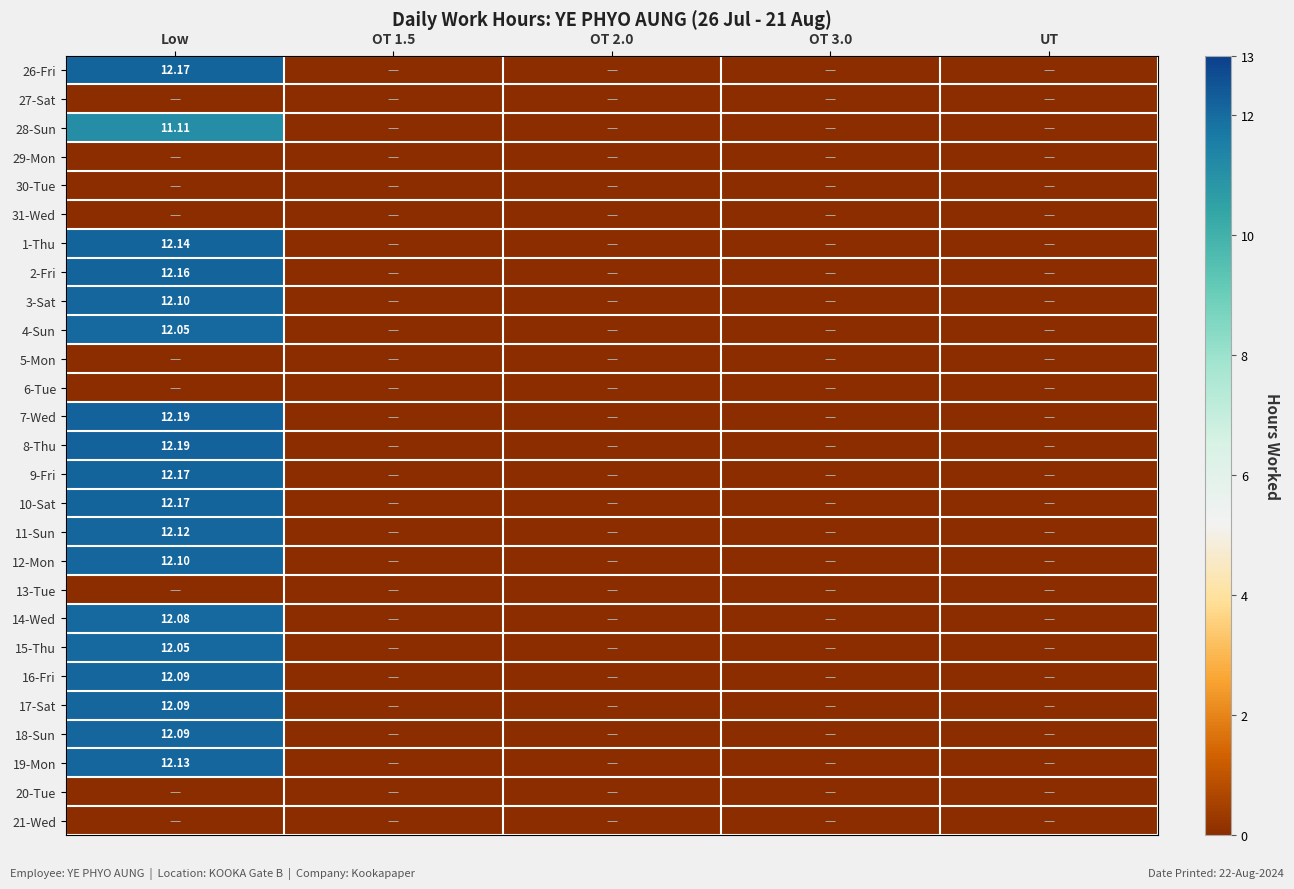

Which series changed the most between Low and OT 3.0?

7-Wed